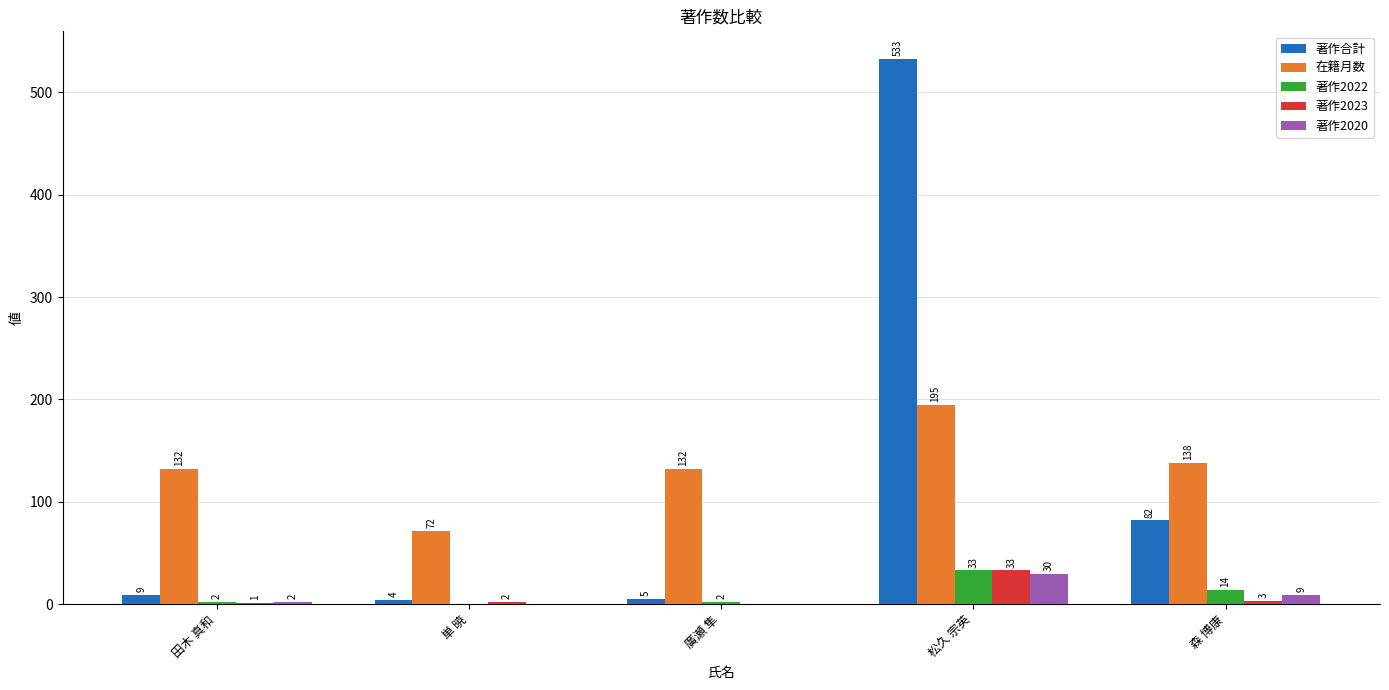

At which label is 著作2020 closest to 15?

森 博康